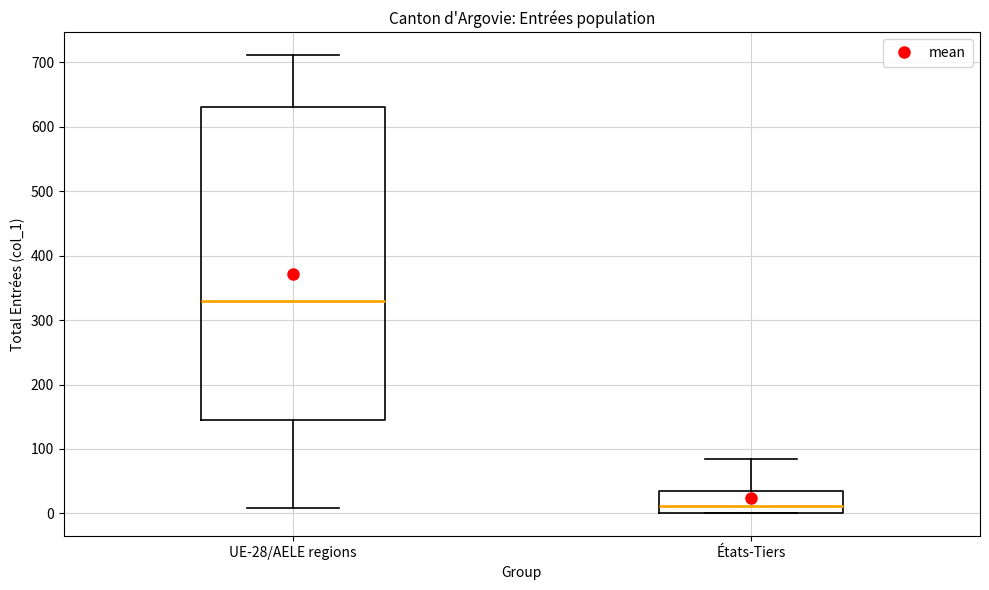

Reading left to right, transcribe this box plot: for each box, give where its median line is, the range the box spans, and where its two whiskers end, as read against the y-axis. The values are not printed on the chart, so give them approximately, as read against the axis.

UE-28/AELE regions: median 330, box 140 to 630, whiskers 10 to 710
États-Tiers: median 10, box 0 to 40, whiskers 0 to 90